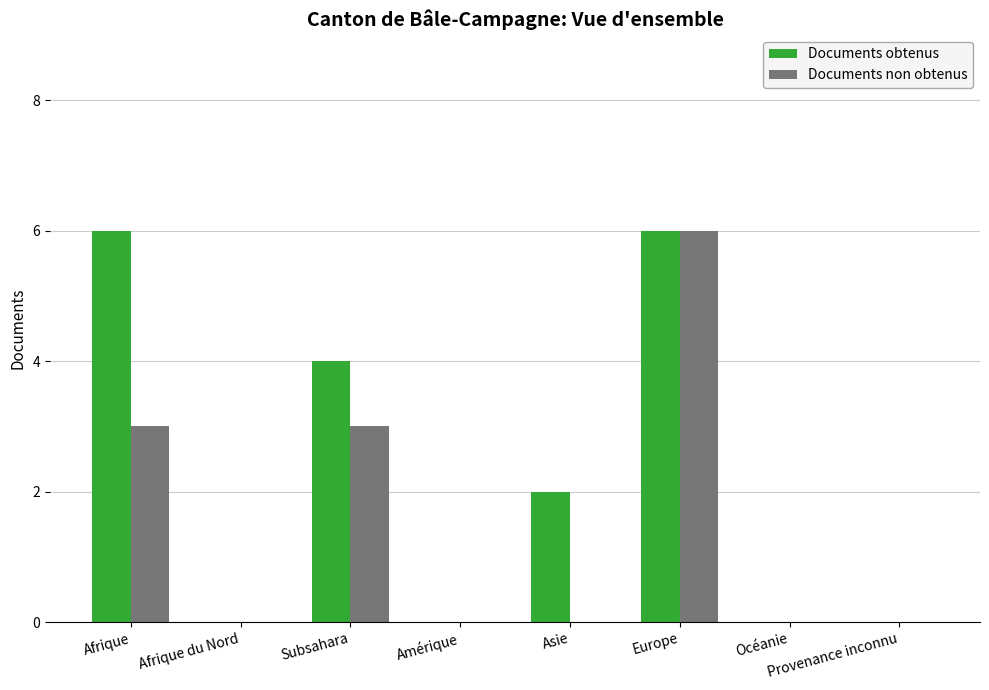

Which series has the largest total across all categories?

Documents obtenus